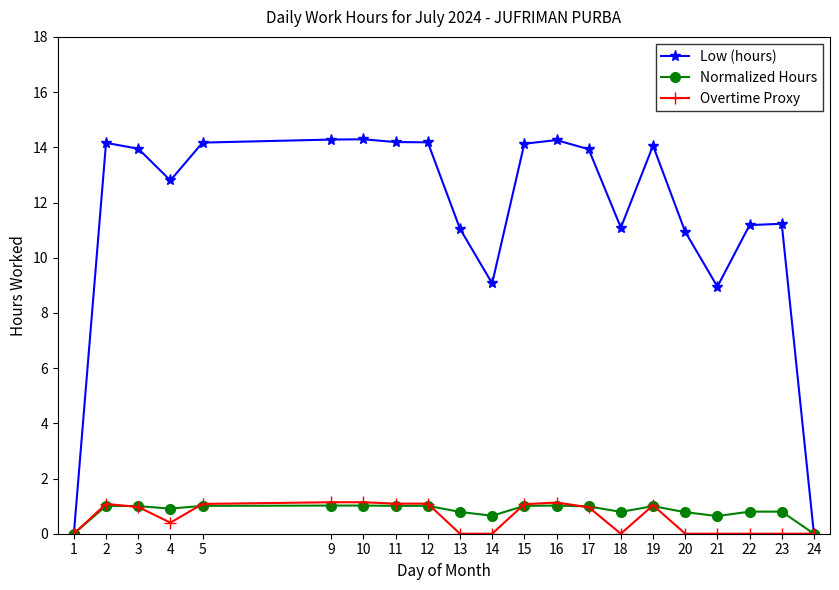

True or false: Normalized Hours has more than 0 interior local peaks.

True